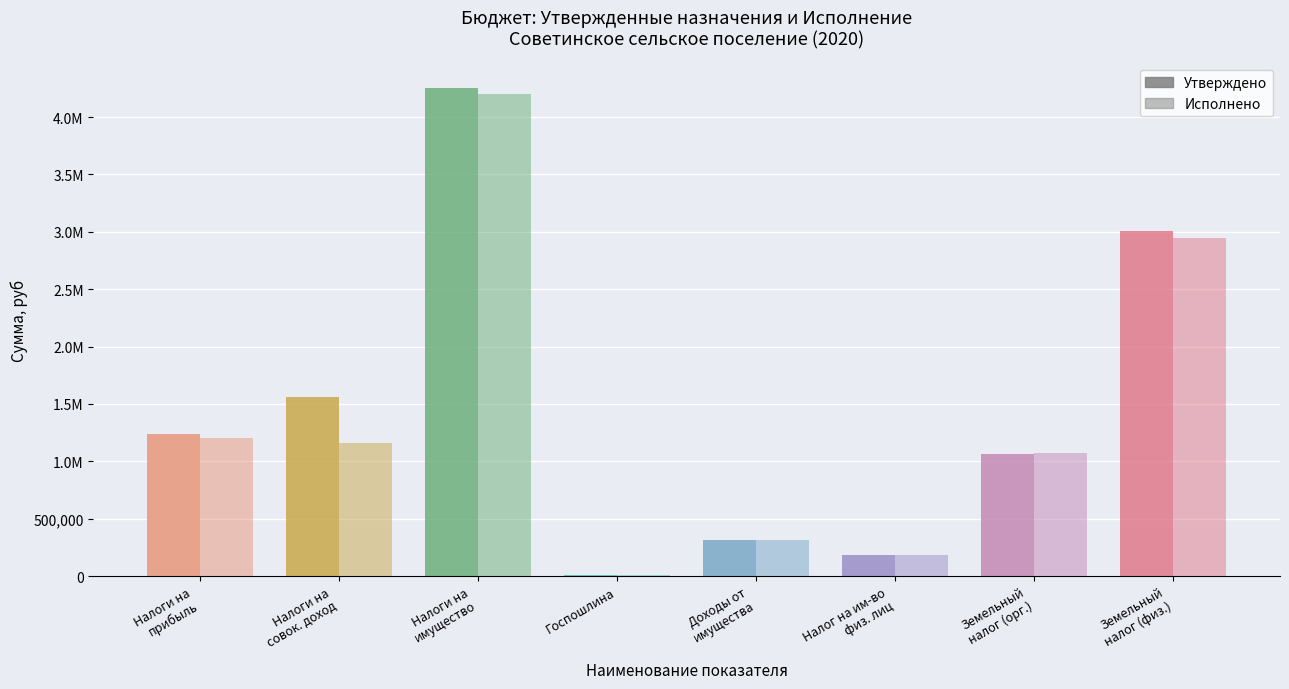

How many distinct data groups are displayed?

2